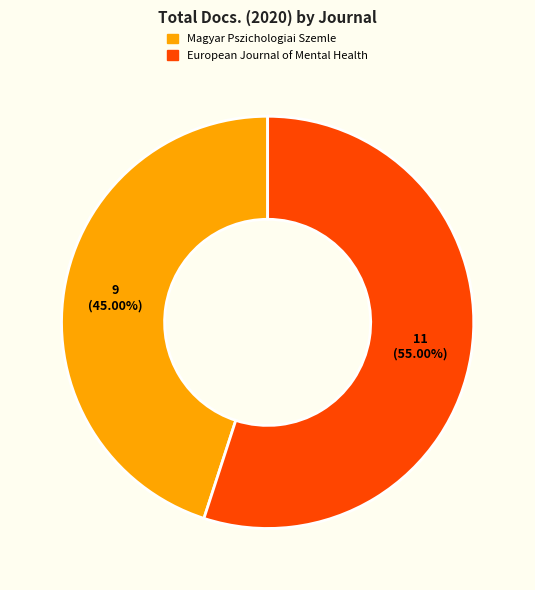

To the nearest percent, what portion does Magyar Pszichologiai Szemle represent?

45%